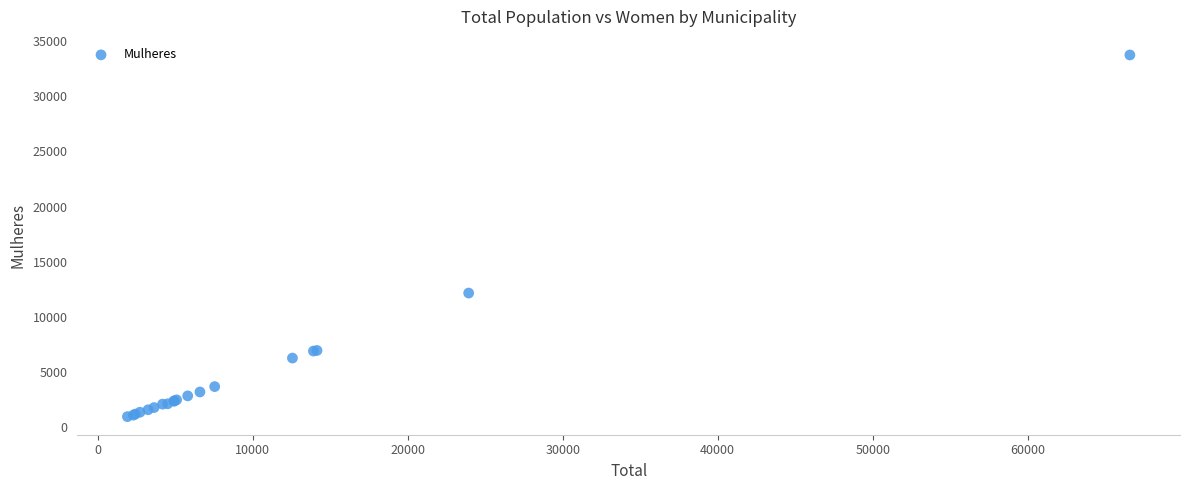

What Y value in the scatter plot is closest to 17352?

12166